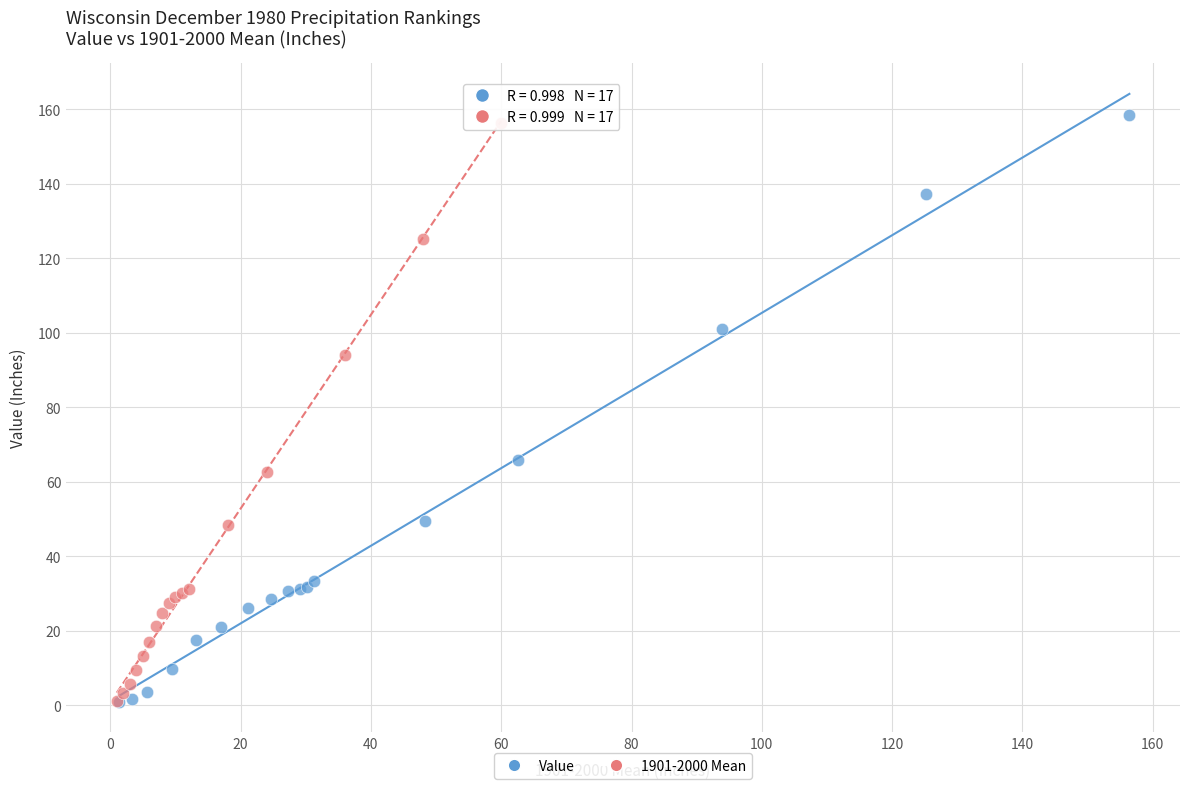

Which series has the largest Y range (max minus min)?

Value